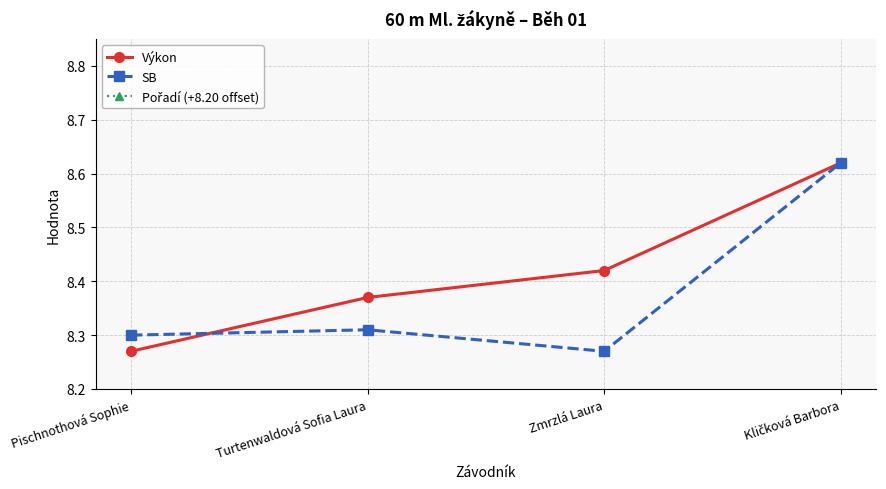

What is the difference between the second highest and minimum values in the Pořadí (+8.20 offset) series?

2.0